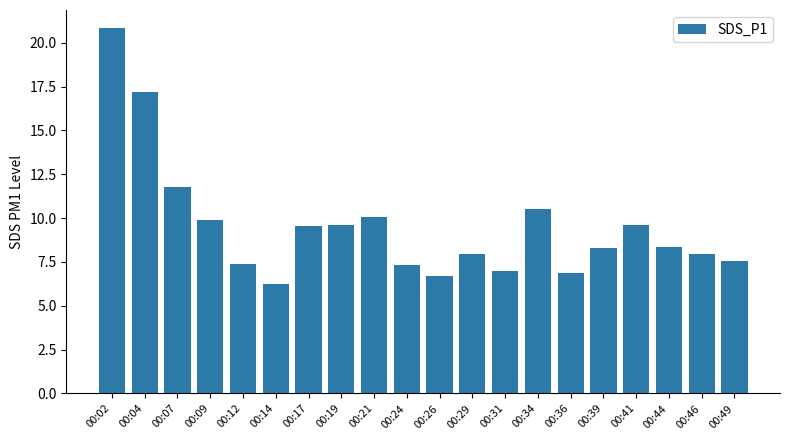

The chart shows a value of 7.9 at 00:29. True or false?

True